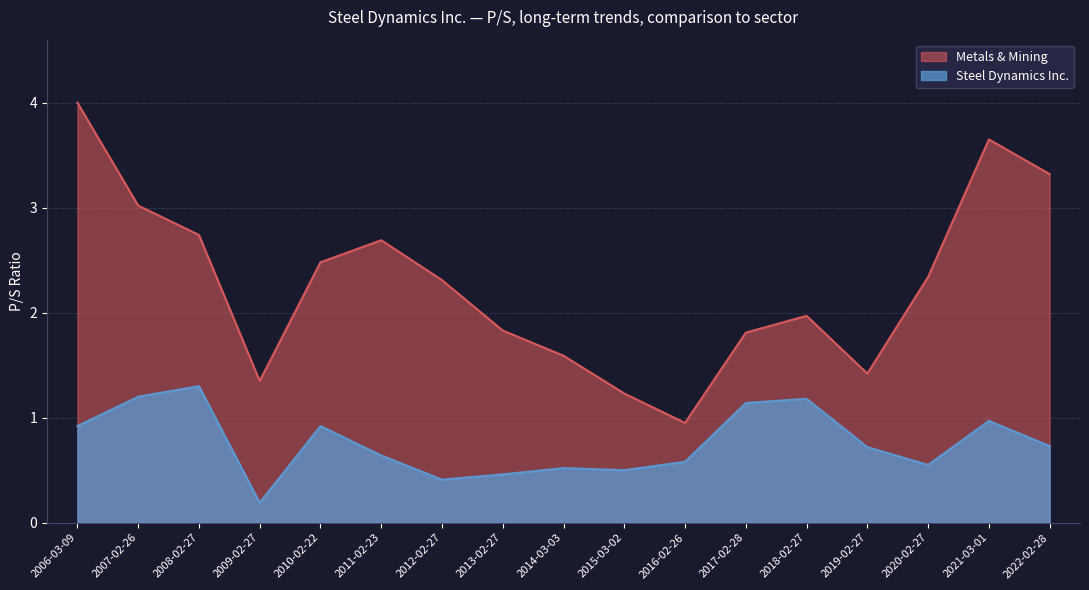

How many lines are shown in the chart?

2